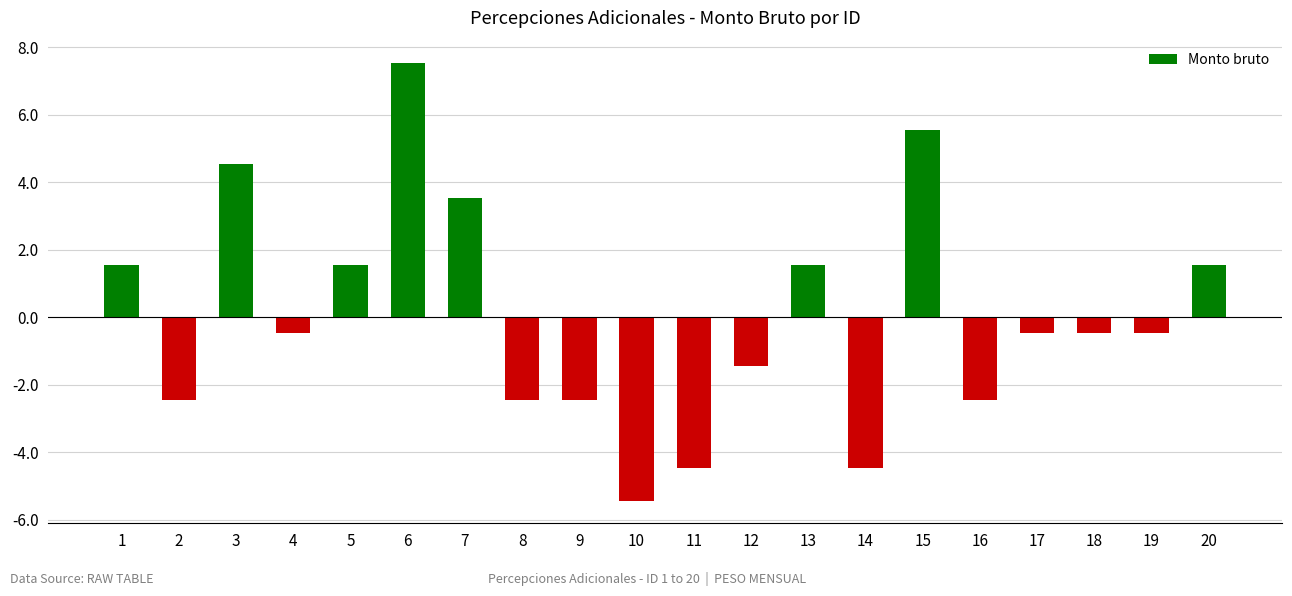

How many bars are there in total?

20